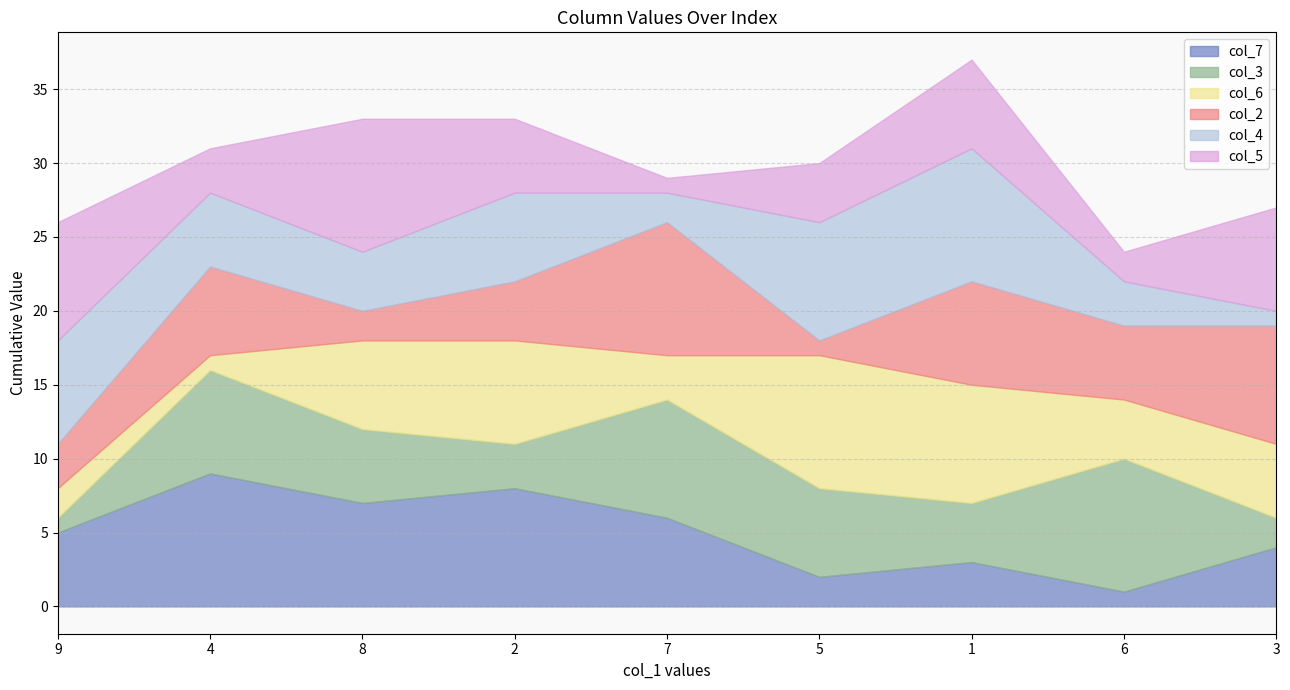

At how many categories does at least one series exceed 3?

9